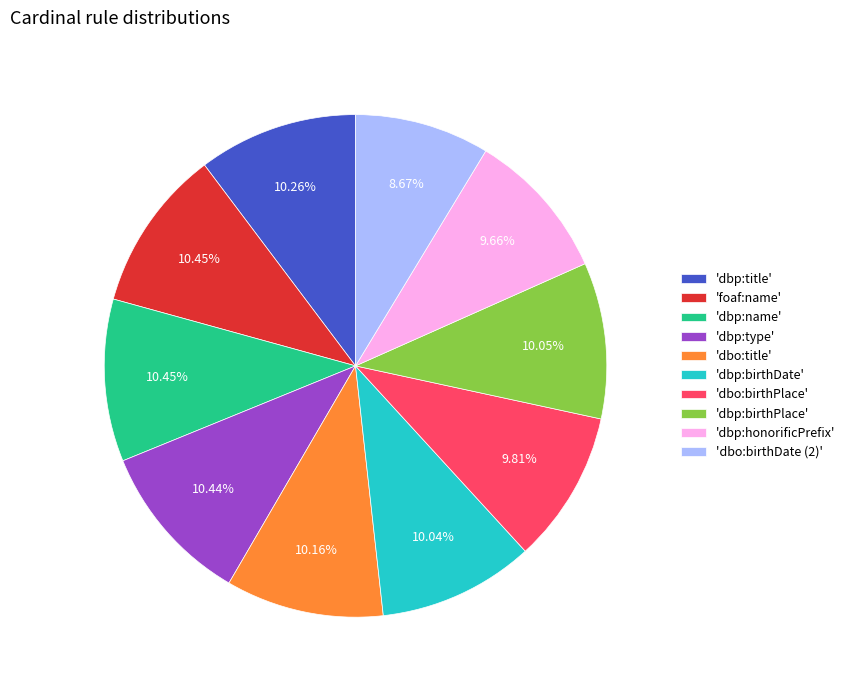

To the nearest percent, what is the difference between the largest and smallest slice percentages?

2%